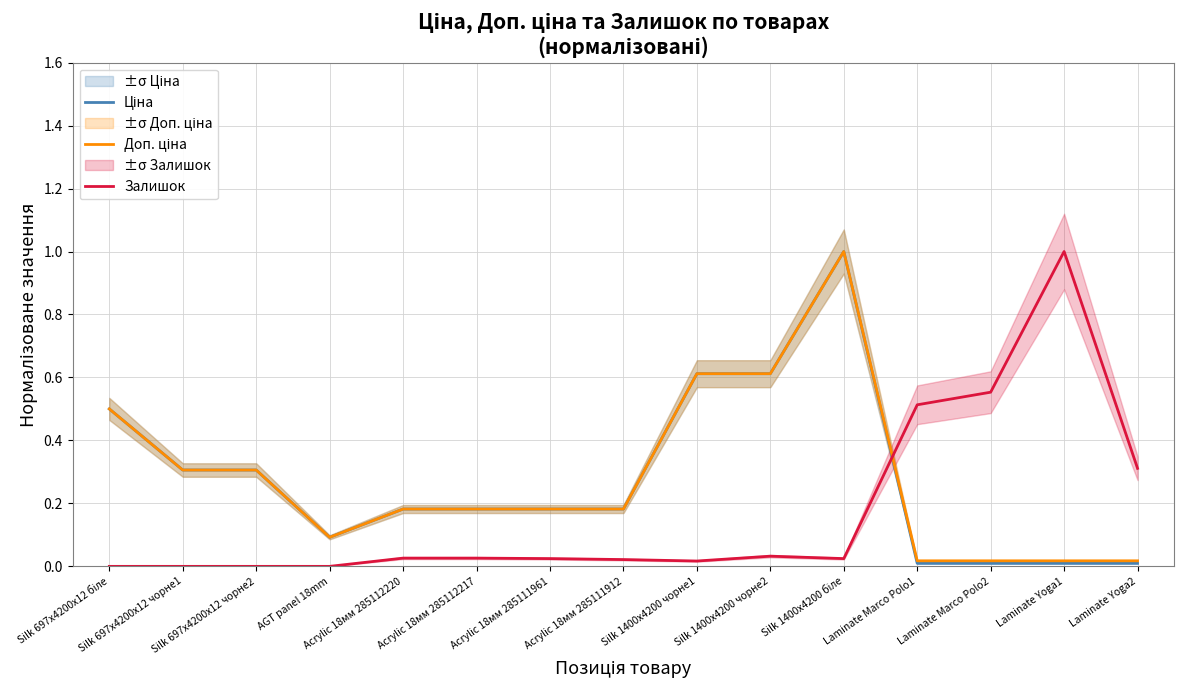

What is the label of the 13th point from the right?

Silk 697x4200x12 чорне2